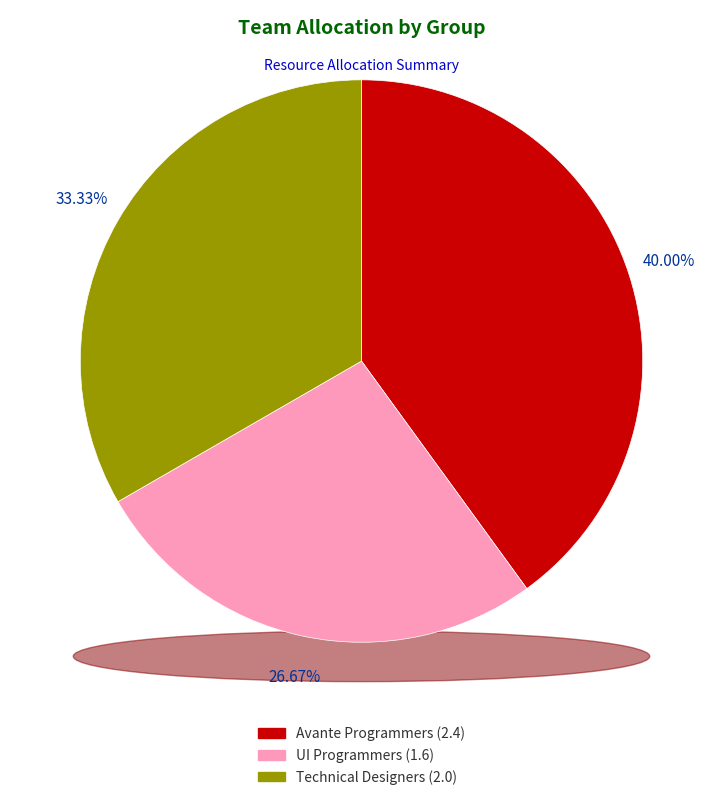

Count the number of slices in the pie.

3